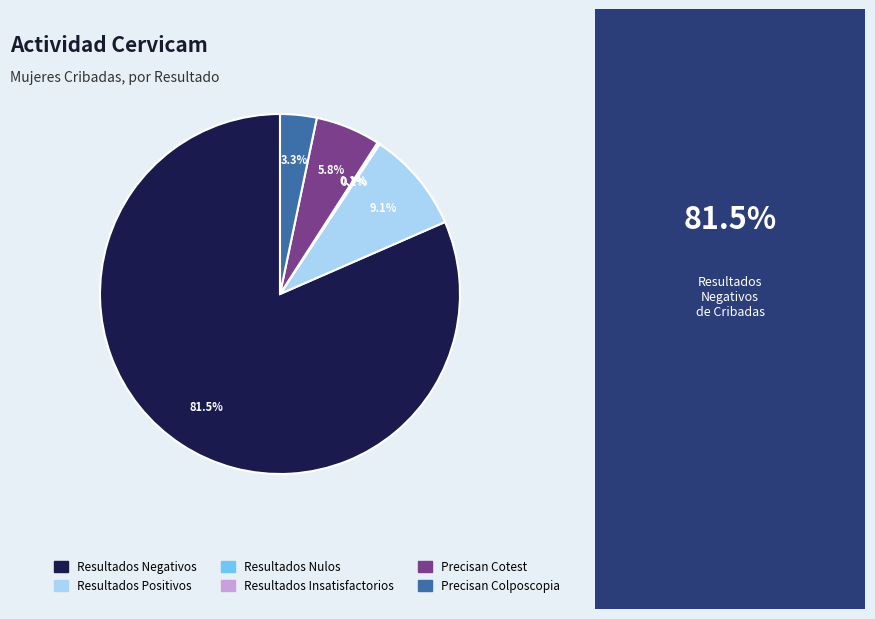

The Resultados Positivos slice represents 9% of the pie. True or false?

True